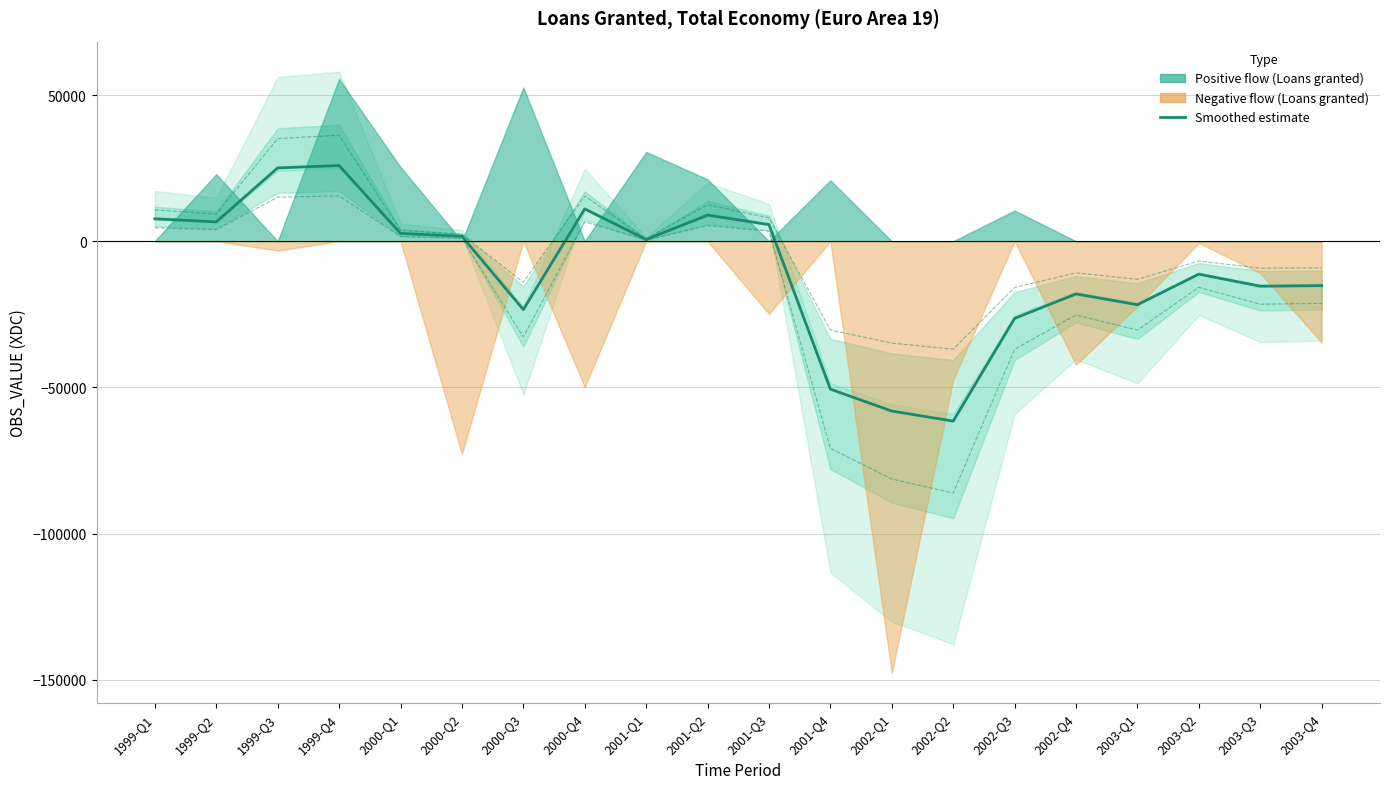

Rank the categories by value from highest to lowest.

1999-Q4, 1999-Q3, 2000-Q4, 2001-Q2, 1999-Q1, 1999-Q2, 2001-Q3, 2000-Q1, 2000-Q2, 2001-Q1, 2003-Q2, 2003-Q4, 2003-Q3, 2002-Q4, 2003-Q1, 2000-Q3, 2002-Q3, 2001-Q4, 2002-Q1, 2002-Q2